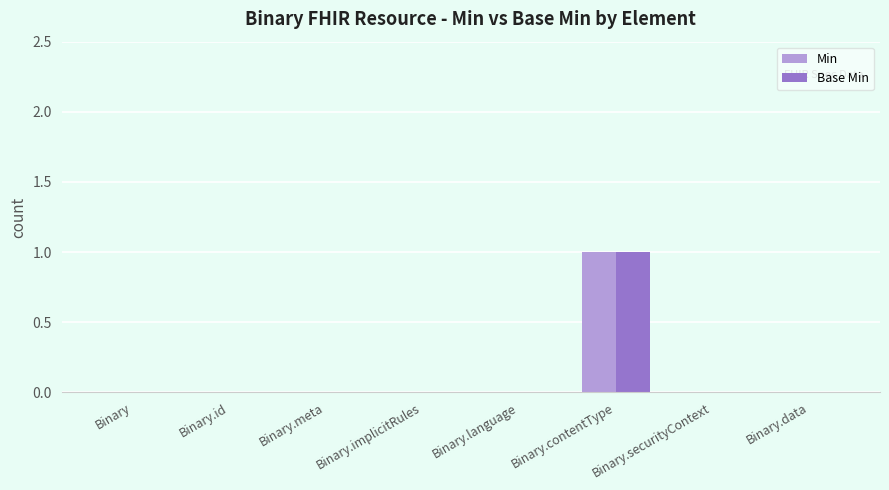

At which category is the sum across all series the highest?

Binary.contentType